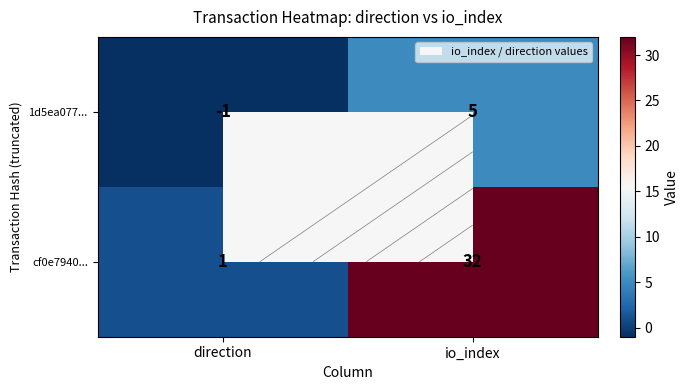

What is the difference between the cf0e7940... values at io_index and direction?

31